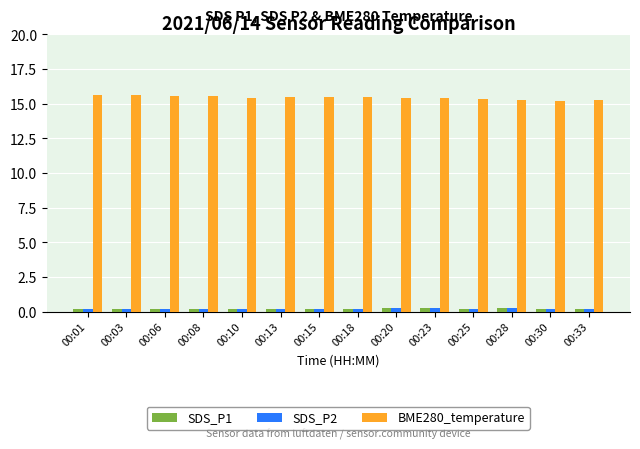

What is the difference between the highest and lowest values at 00:01?

15.4